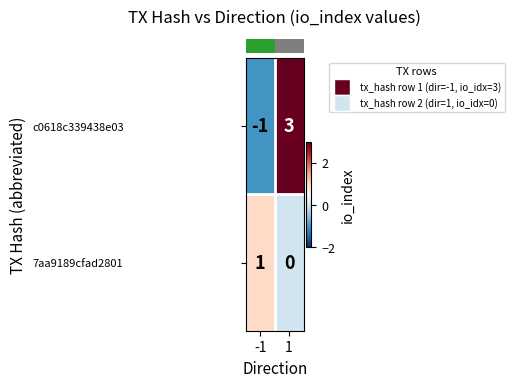

Reading left to right, list all the values displayed in this chart.

c0618c339438e03: -1=-1	1=3
7aa9189cfad2801: -1=1	1=0